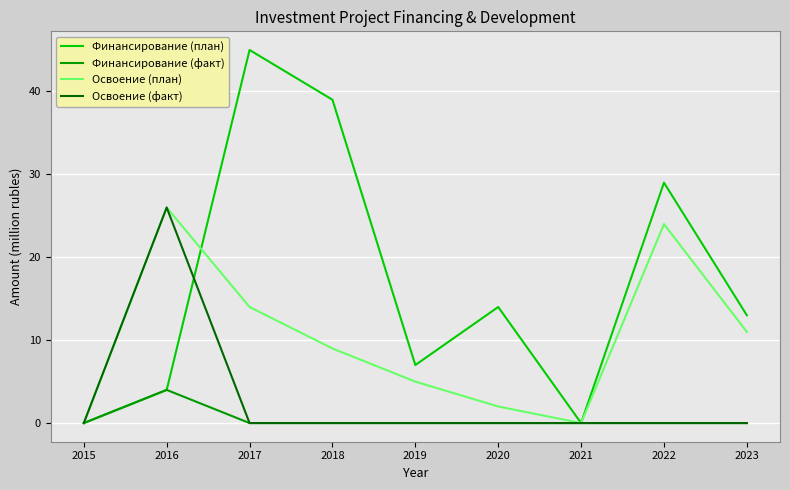

What is the sum of all Финансирование (план) values?

151